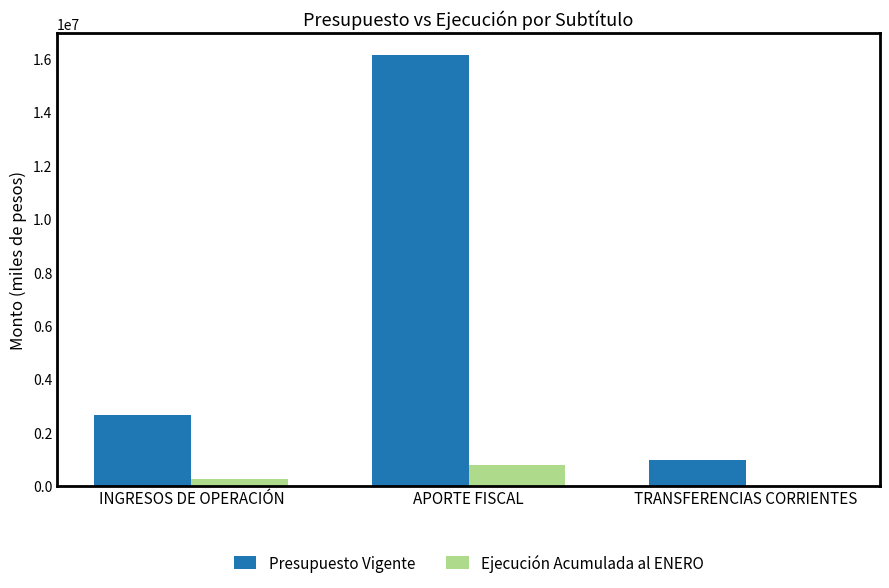

Which series has the widest spread of values?

Presupuesto Vigente